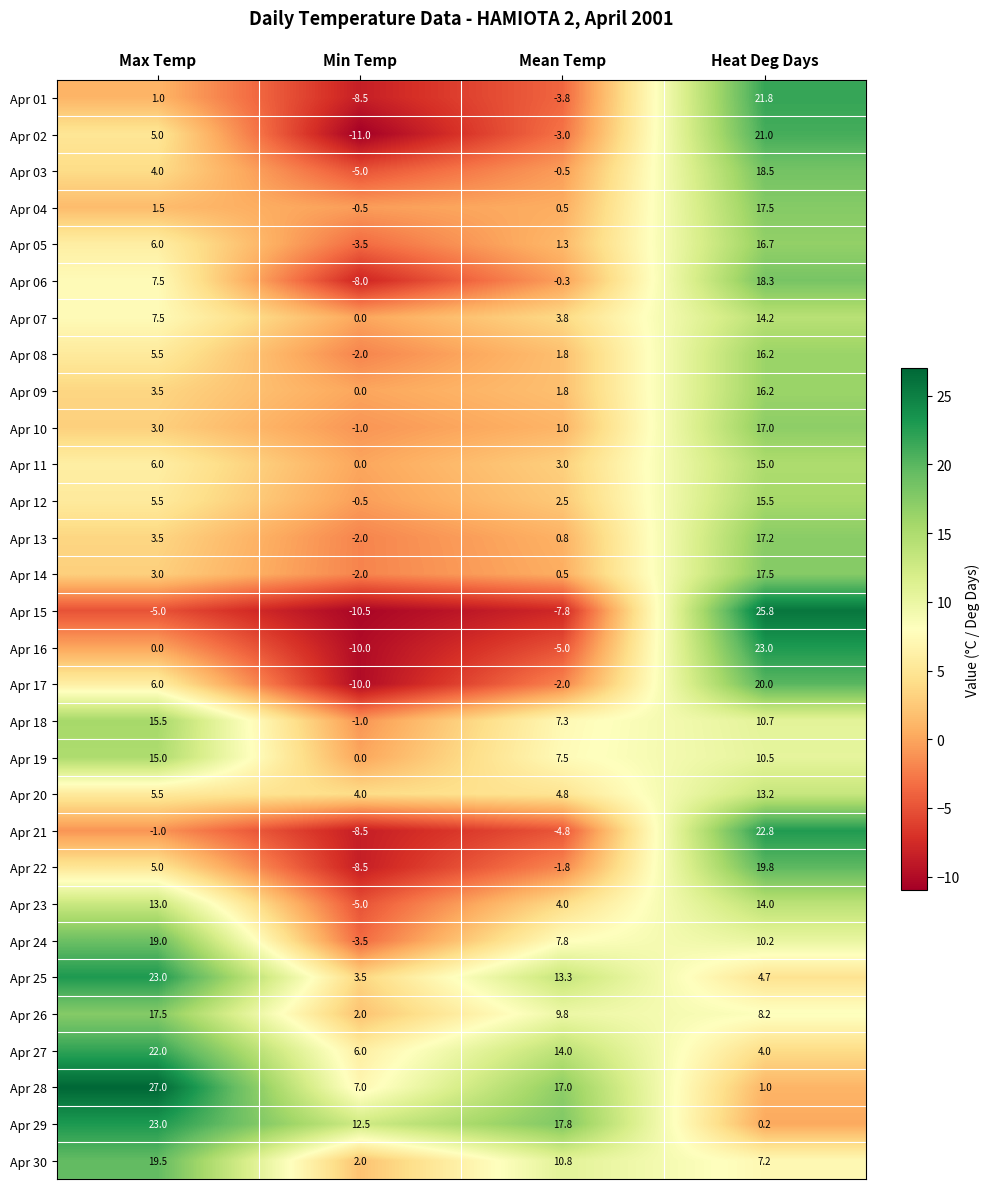

What is the sum of all Apr 17 values?

14.0